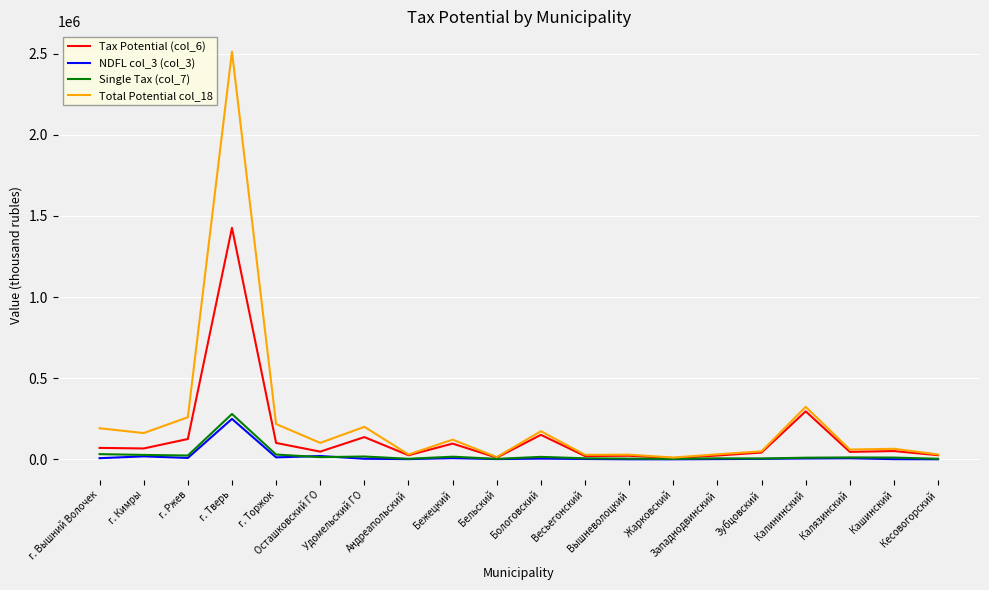

At which label does Total Potential col_18 reach its peak?

г. Тверь